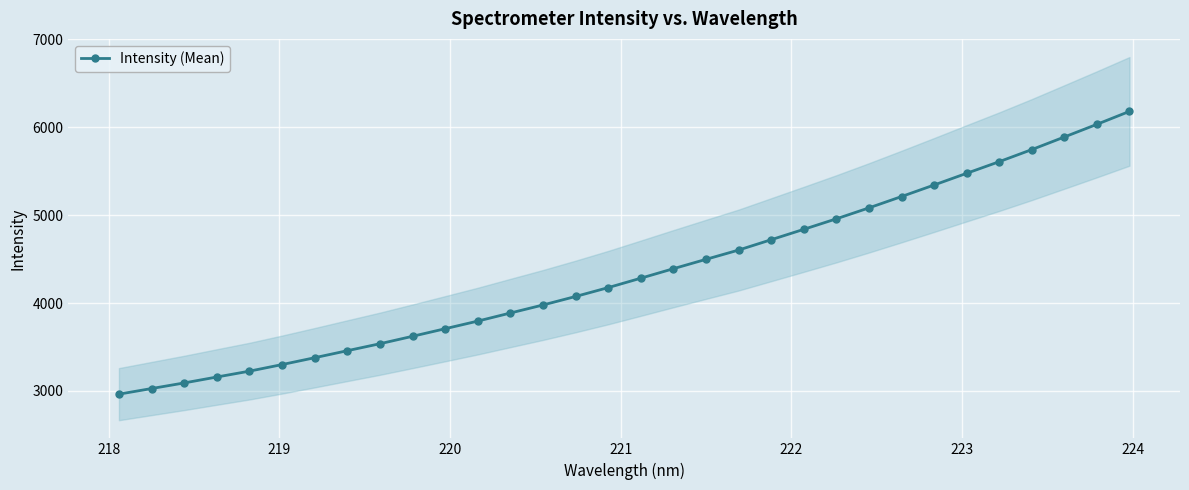

True or false: the data has more than 2 interior local peaks.

False